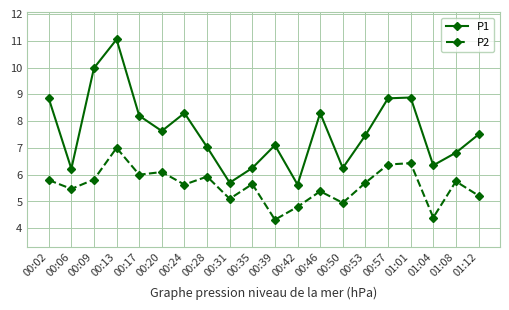

What position from the left is 00:50?

14